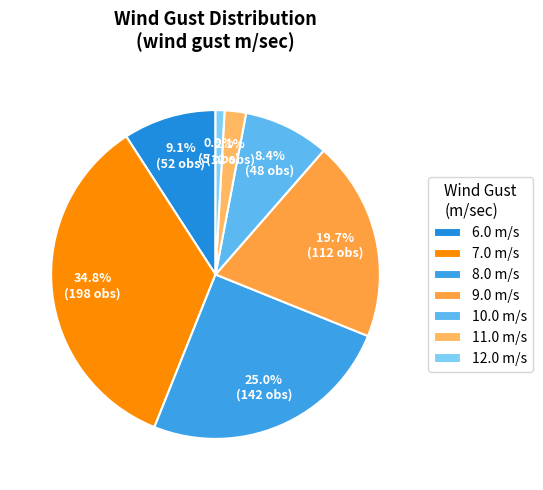

What is the change in value from 11.0 to 12.0?

+1